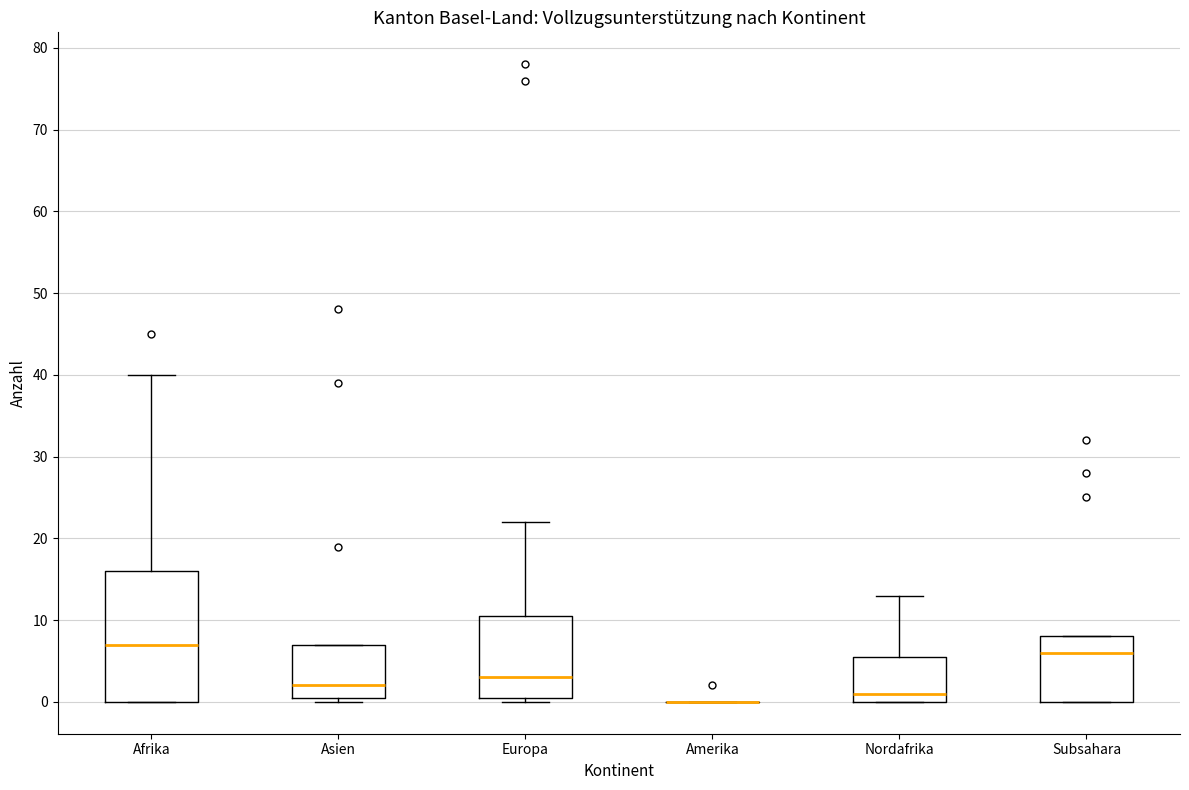

Reading left to right, transcribe this box plot: for each box, give where its median line is, the range the box spans, and where its two whiskers end, as read against the y-axis. The values are not printed on the chart, so give them approximately, as read against the axis.

Afrika: median 7, box 0 to 16, whiskers 0 to 40
Asien: median 2, box 1 to 7, whiskers 0 to 7
Europa: median 3, box 1 to 11, whiskers 0 to 22
Amerika: box collapsed to a line at 0, whiskers 0 to 0
Nordafrika: median 1, box 0 to 6, whiskers 0 to 13
Subsahara: median 6, box 0 to 8, whiskers 0 to 8